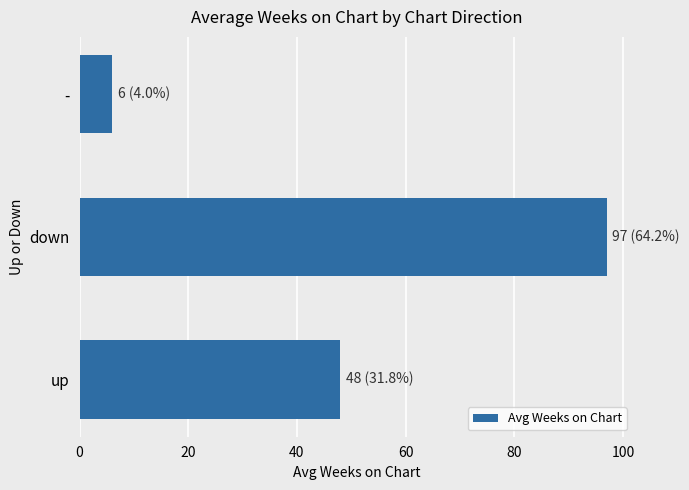

Reading top to bottom, what are all the values shown in this chart?

6	97	48